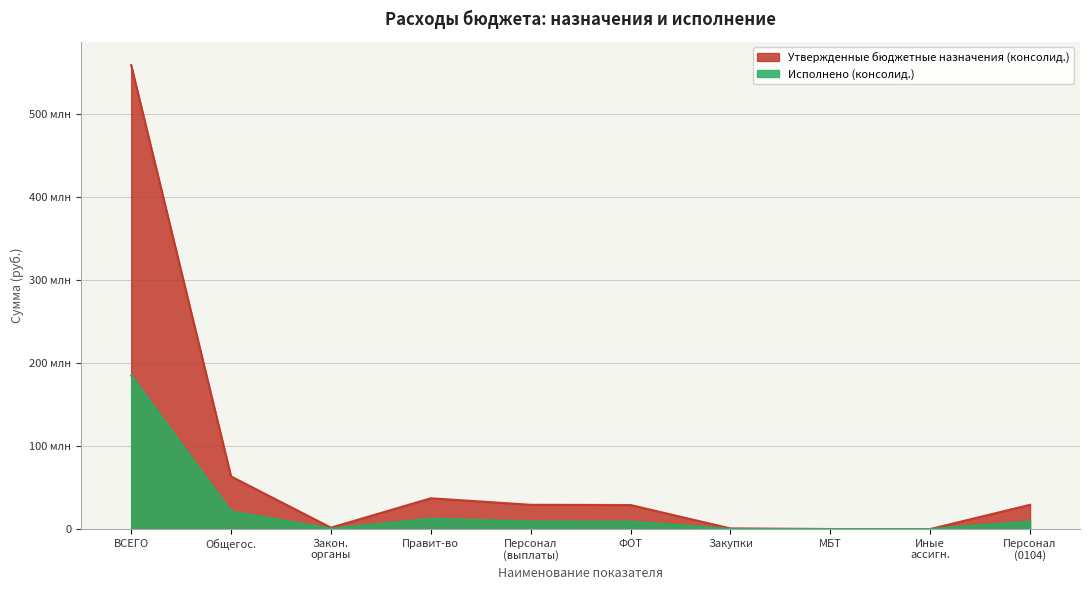

What is the difference between the Утвержденные бюджетные назначения (консолид.) values at Персонал (выплаты) and ФОТ?

296845.0